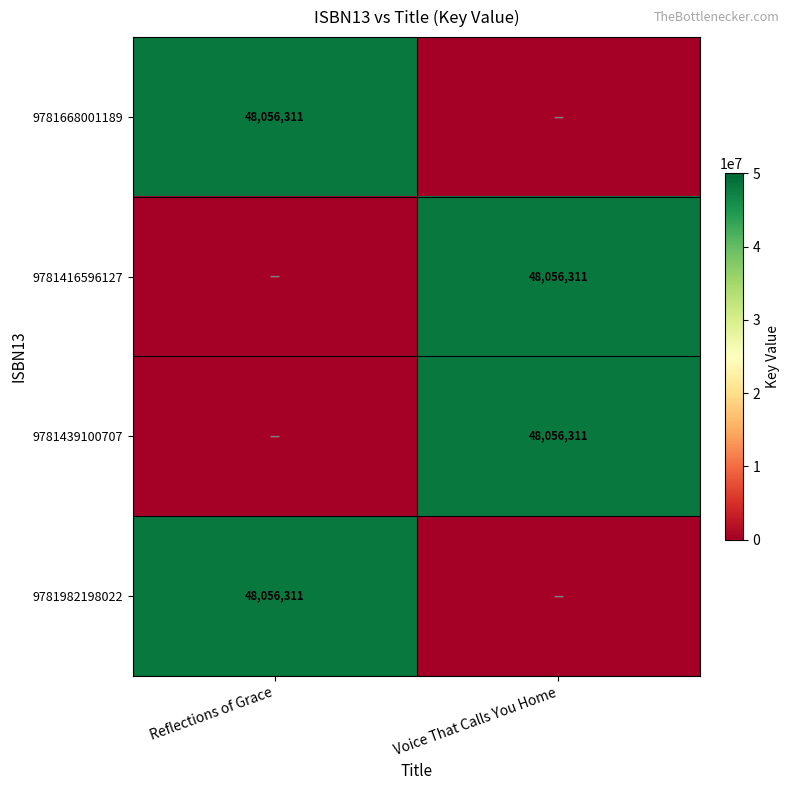

The 9781982198022 series shows 48056311 at Reflections of Grace. True or false?

True